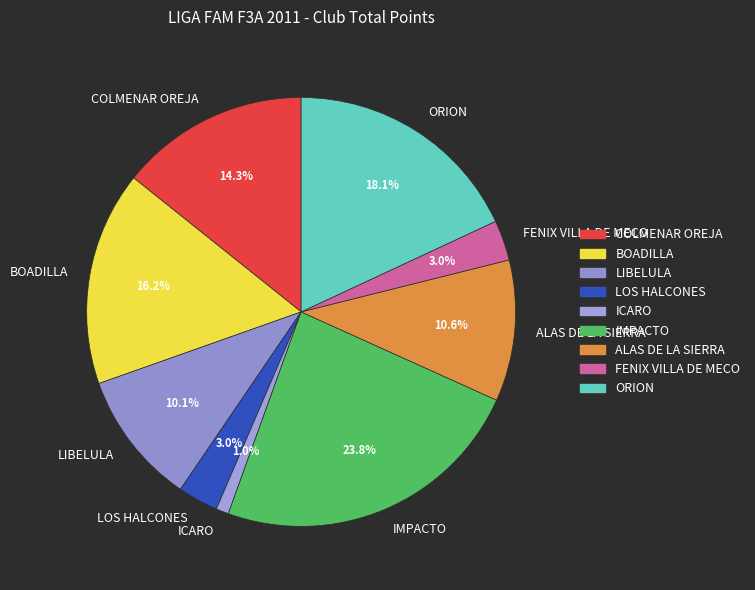

What percentage is the LOS HALCONES slice, to the nearest percent?

3%